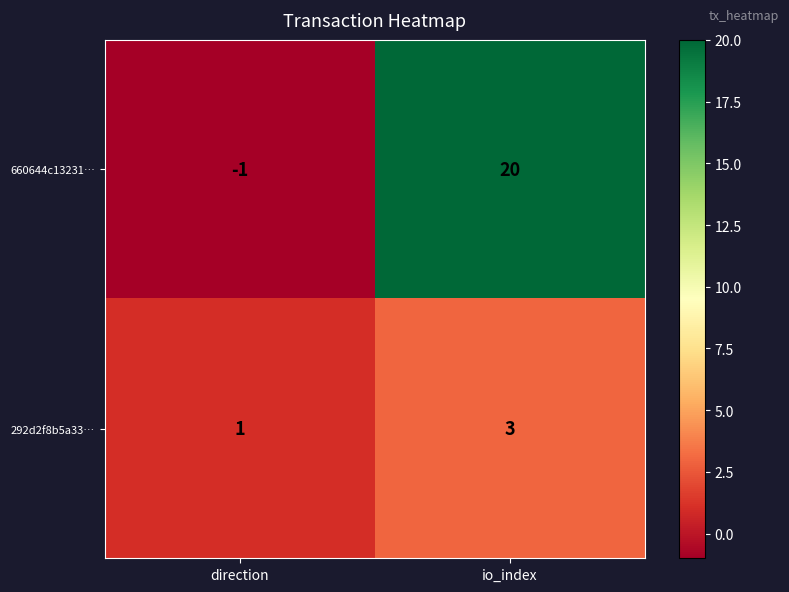

Which series has the largest total across all categories?

660644c13231…